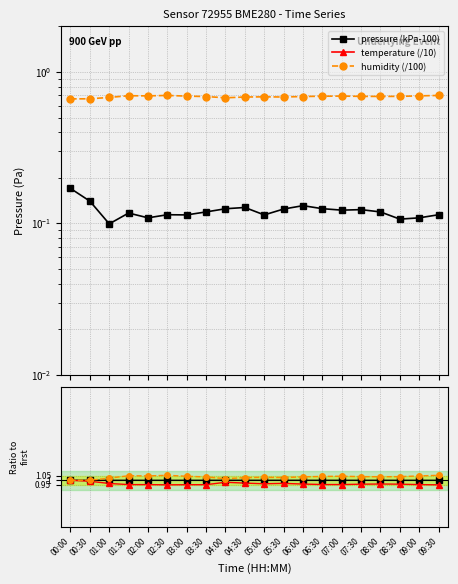

Reading left to right, extract all data points from this chart.

pressure (kPa-100): 0.2	0.1	0.1	0.1	0.1	0.1	0.1	0.1	0.1	0.1	0.1	0.1	0.1	0.1	0.1	0.1	0.1	0.1	0.1	0.1
temperature (/10): 2.5	2.5	2.5	2.4	2.4	2.4	2.4	2.4	2.5	2.5	2.5	2.5	2.4	2.4	2.4	2.4	2.4	2.4	2.4	2.4
humidity (/100): 0.7	0.7	0.7	0.7	0.7	0.7	0.7	0.7	0.7	0.7	0.7	0.7	0.7	0.7	0.7	0.7	0.7	0.7	0.7	0.7
pressure: 1.0	1.0	1.0	1.0	1.0	1.0	1.0	1.0	1.0	1.0	1.0	1.0	1.0	1.0	1.0	1.0	1.0	1.0	1.0	1.0
temperature: 1.0	1.0	1.0	1.0	1.0	1.0	1.0	1.0	1.0	1.0	1.0	1.0	1.0	1.0	1.0	1.0	1.0	1.0	1.0	1.0
humidity: 1.0	1.0	1.0	1.0	1.0	1.1	1.0	1.0	1.0	1.0	1.0	1.0	1.0	1.0	1.0	1.0	1.0	1.0	1.0	1.1